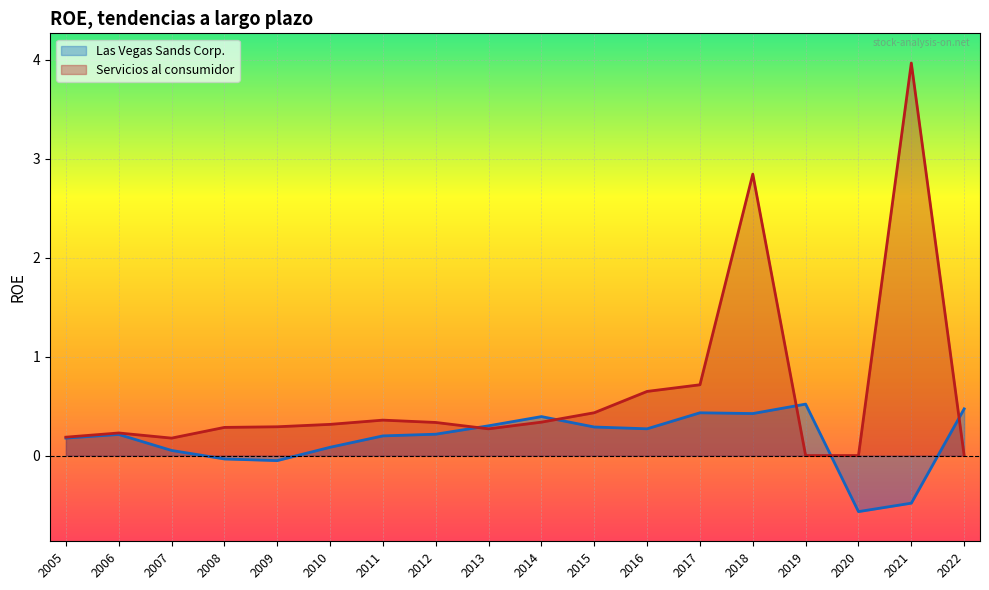

At how many categories does at least one series exceed 0?

17